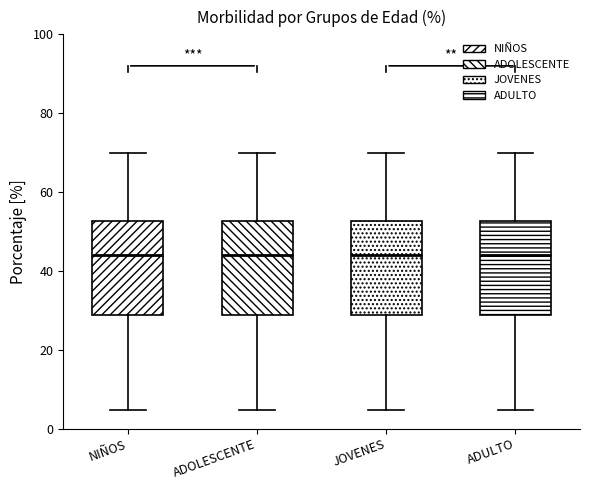

Reading left to right, read every box against the y-axis: the position of its median line, the range the box covers, and the ends of its whiskers. The values are not printed on the chart, so give them approximately, as read against the axis.

NIÑOS: median 44, box 28 to 52, whiskers 4 to 70
ADOLESCENTE: median 44, box 28 to 52, whiskers 4 to 70
JOVENES: median 44, box 28 to 52, whiskers 4 to 70
ADULTO: median 44, box 28 to 52, whiskers 4 to 70